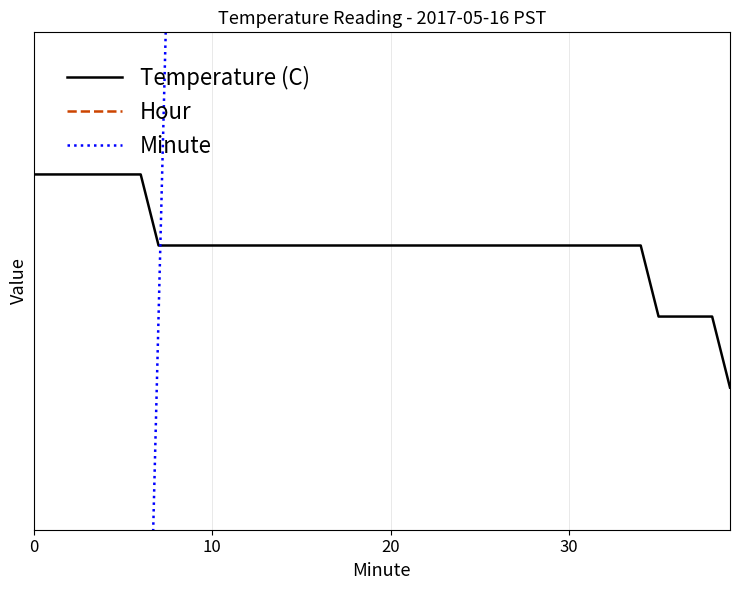

Rank the series by their average value, from lowest to highest.

Hour, Temperature (C), Minute